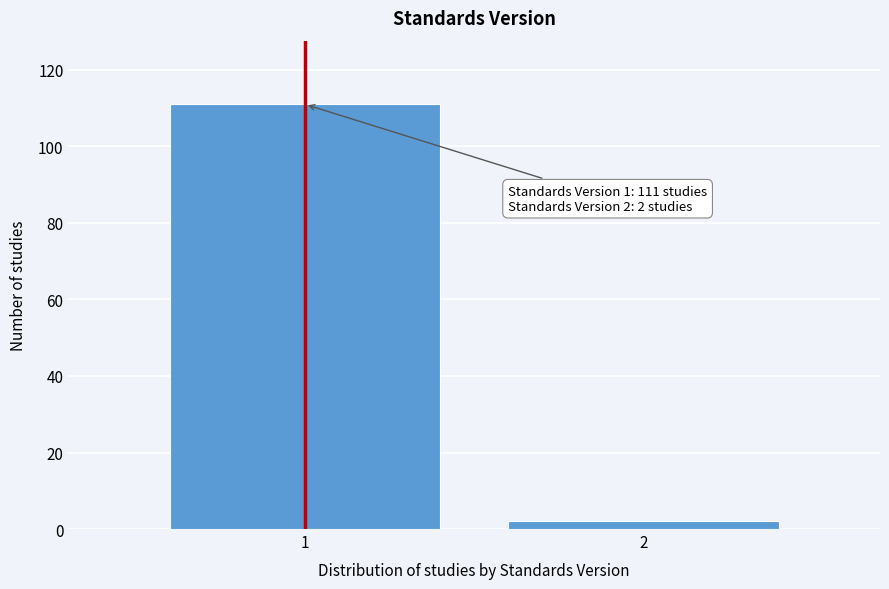

Reading left to right, transcribe all the data shown in this chart.

111	2